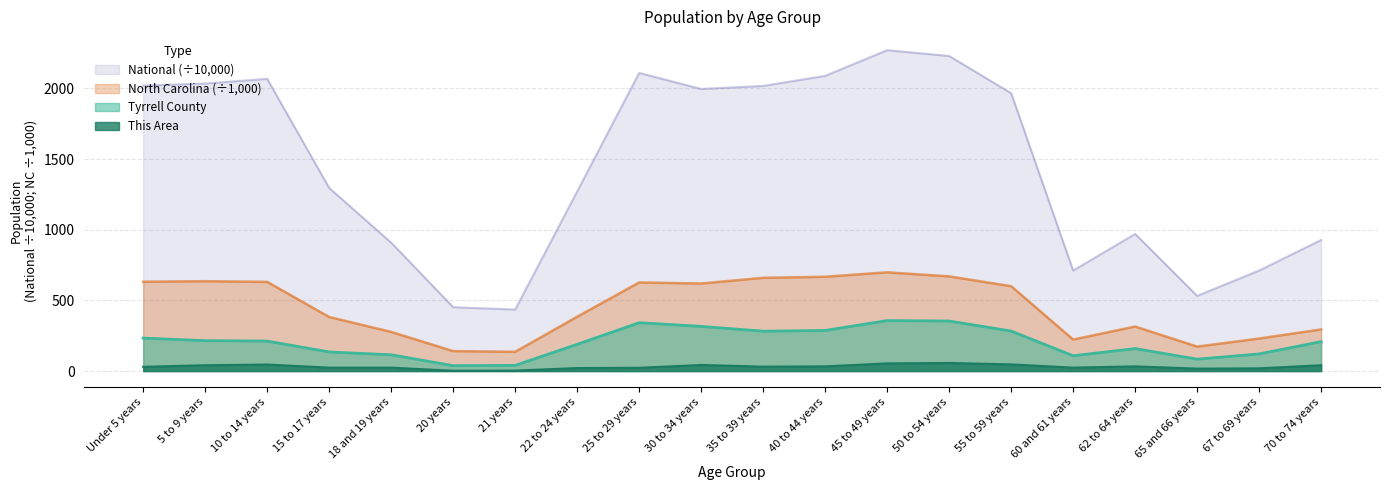

What is the label of the 9th point from the left?

25 to 29 years